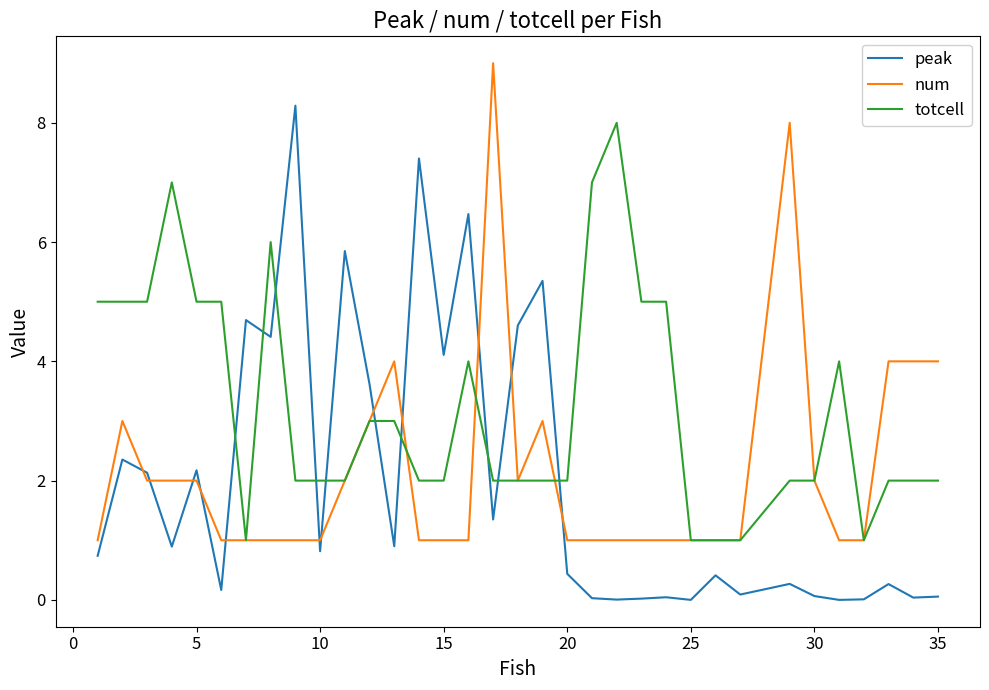

What is the maximum value for peak?

8.3